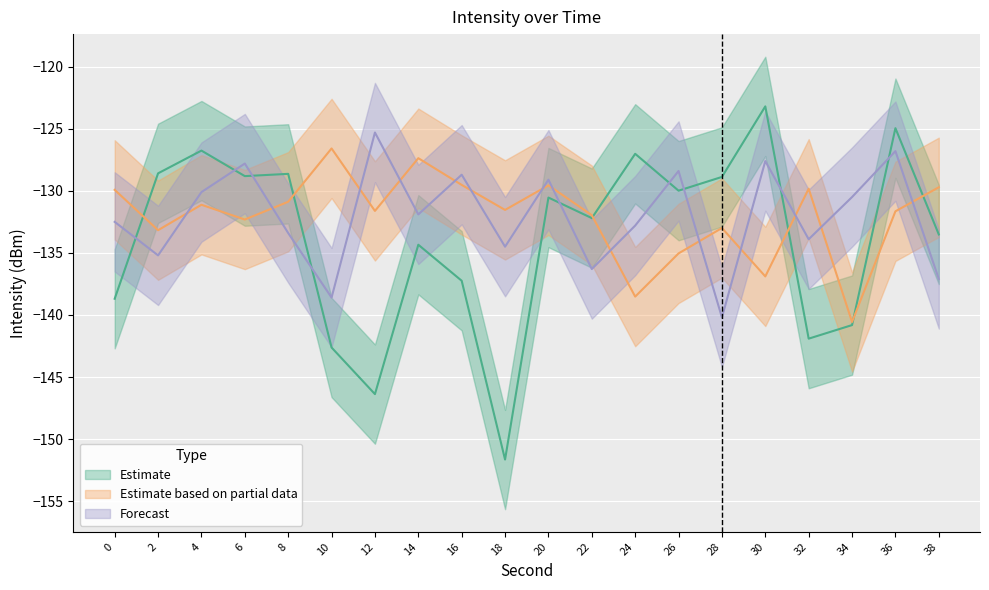

At 24, list the series in order from smallest to largest.

Estimate based on partial data, Forecast, Estimate